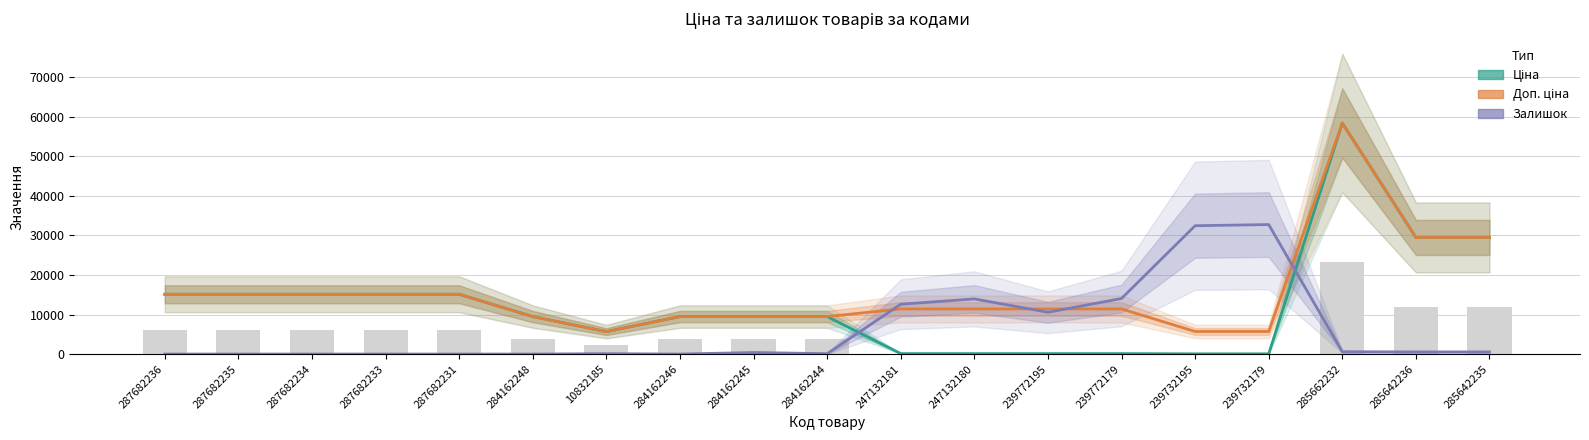

Reading left to right, what are all the values shown in this chart?

Ціна: 287682236=15120.0	287682235=15120.0	287682234=15120.0	287682233=15120.0	287682231=15120.0	284162248=9480.1	10832185=5673.8	284162246=9480.1	284162245=9480.1	284162244=9480.1	247132181=114.1	247132180=114.1	239772195=114.1	239772179=114.1	239732195=57.0	239732179=57.0	285662232=58426.5	285642236=29491.5	285642235=29491.5
Доп. ціна: 287682236=15120.0	287682235=15120.0	287682234=15120.0	287682233=15120.0	287682231=15120.0	284162248=9480.1	10832185=5673.8	284162246=9480.1	284162245=9480.1	284162244=9480.1	247132181=11410.0	247132180=11410.0	239772195=11410.0	239772179=11410.0	239732195=5705.0	239732179=5705.0	285662232=58426.5	285642236=29491.5	285642235=29491.5
Залишок (scaled): 287682236=0.0	287682235=0.0	287682234=0.0	287682233=0.0	287682231=0.0	284162248=0.0	10832185=96.9	284162246=0.0	284162245=387.5	284162244=96.9	247132181=12595.0	247132180=13951.4	239772195=10560.4	239772179=14048.3	239732195=32456.4	239732179=32747.1	285662232=581.3	285642236=532.9	285642235=532.9